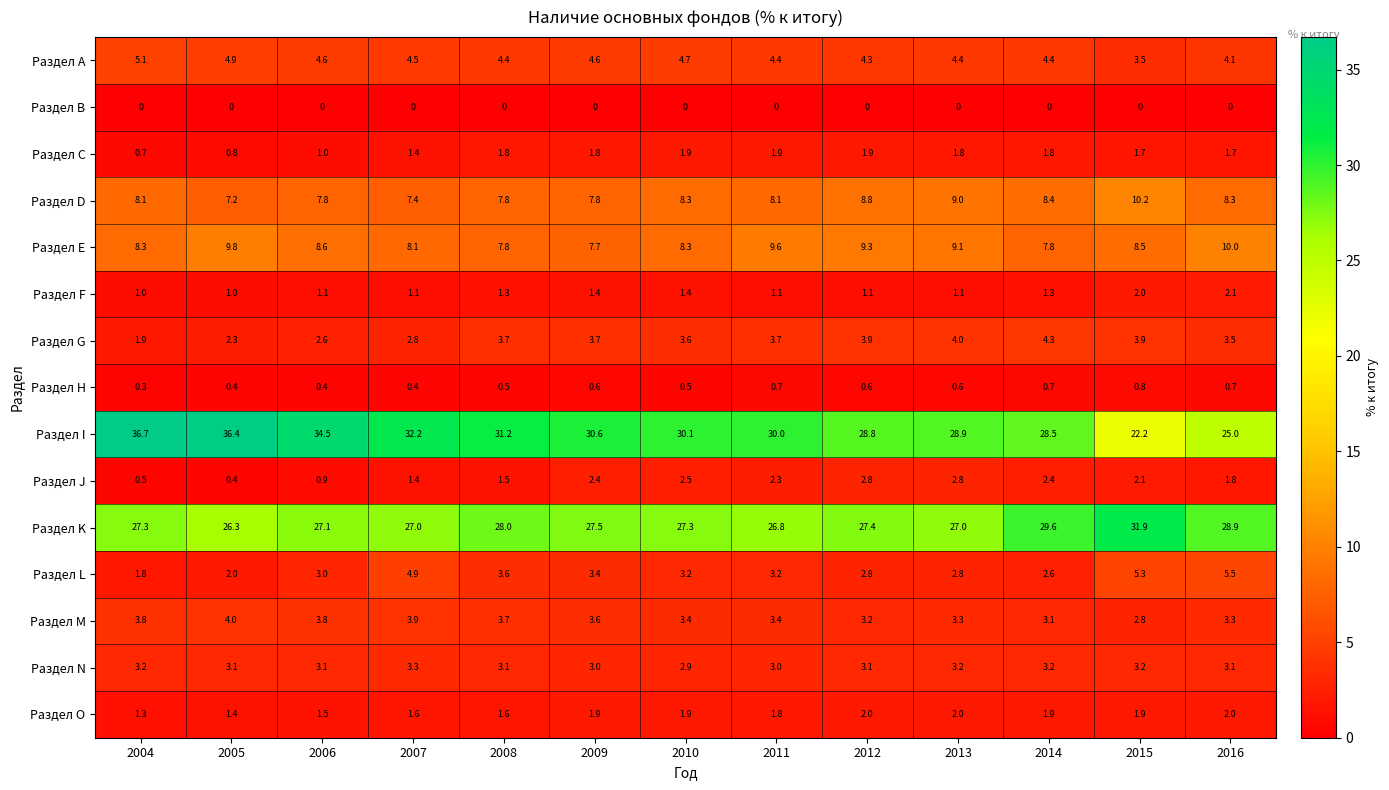

At 2015, list the series in order from largest to smallest.

Раздел K, Раздел I, Раздел D, Раздел Е, Раздел L, Раздел G, Раздел А, Раздел N, Раздел M, Раздел J, Раздел F, Раздел O, Раздел С, Раздел Н, Раздел В